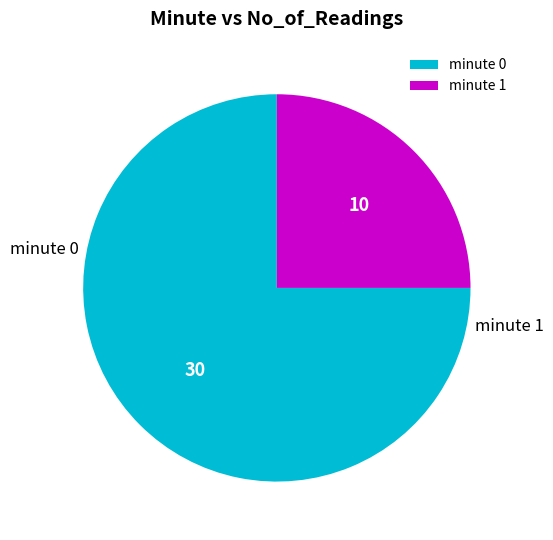

Which slice represents more than half of the pie?

minute 0